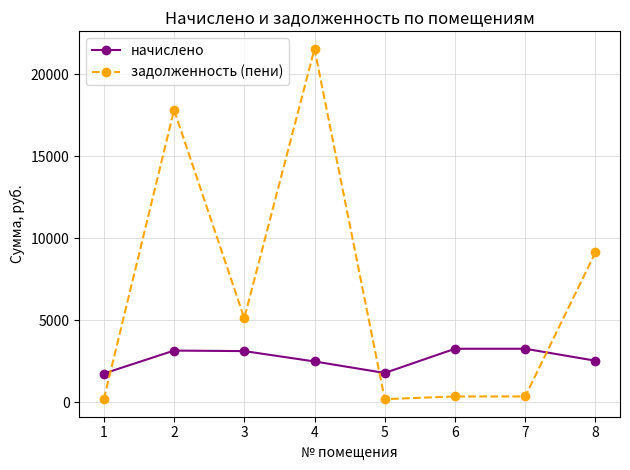

How many distinct data groups are displayed?

2